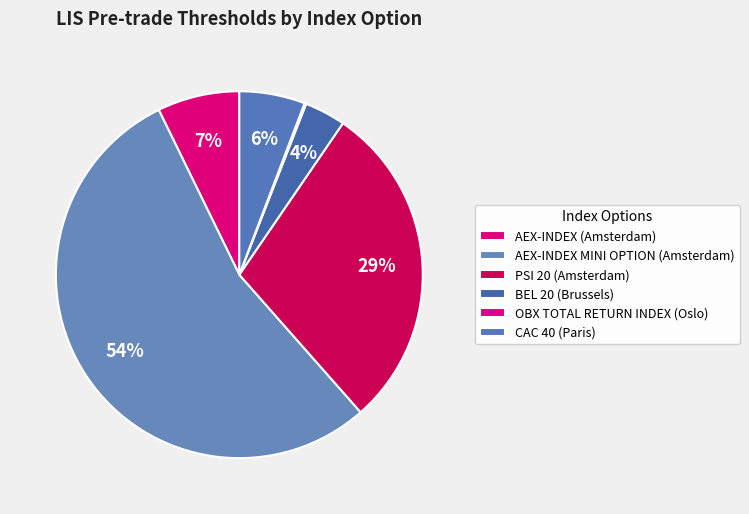

What is the largest slice in the pie chart?

AEX-INDEX MINI OPTION (Amsterdam)